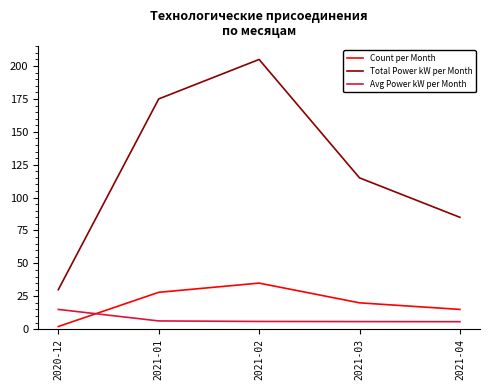

Which category has the highest value in the Count per Month series?

2021-02